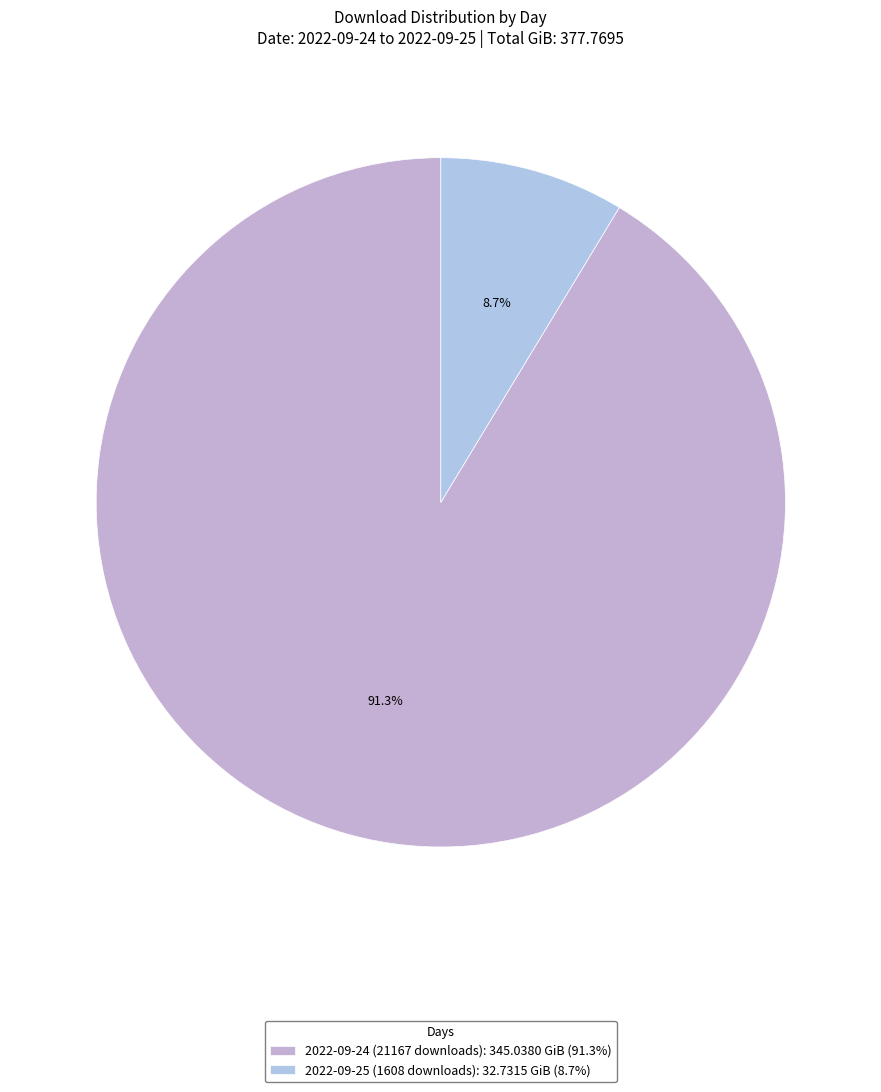

Which has a higher value, 2022-09-25 (1608 downloads) or 2022-09-24 (21167 downloads)?

2022-09-24 (21167 downloads)